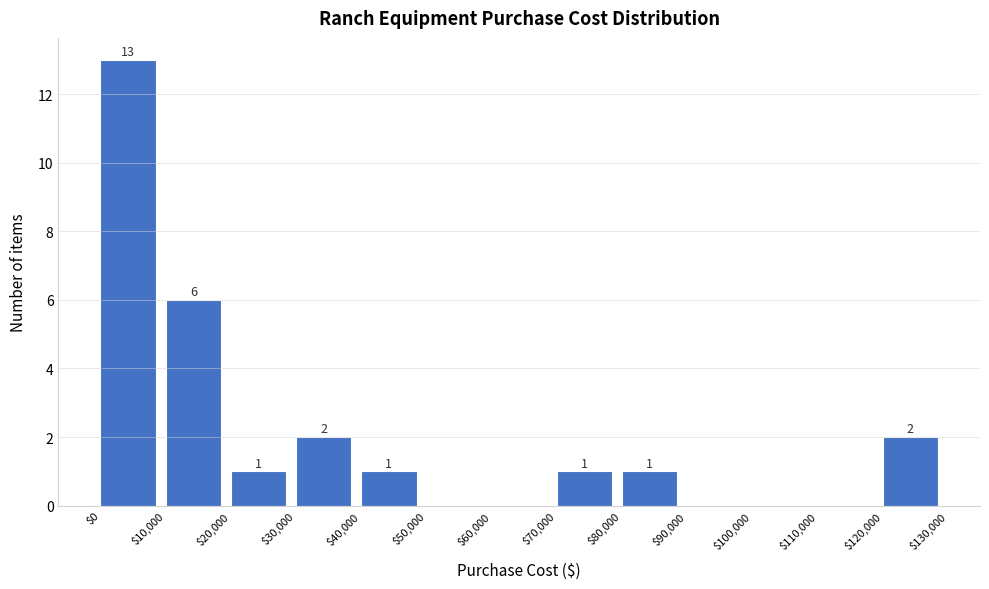

Over which range of the x-axis is the bar tallest?

$0 to $10,000